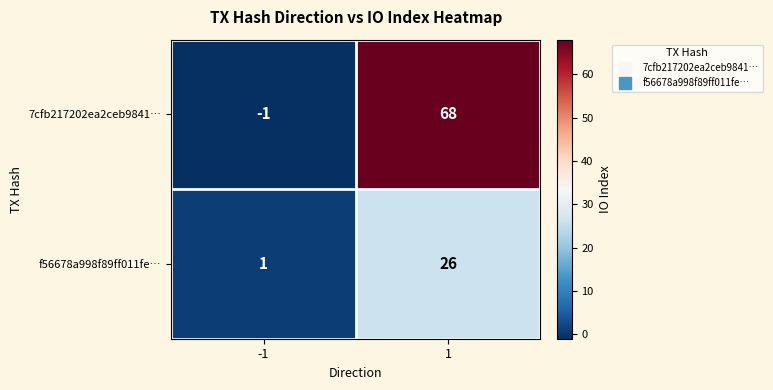

Which series has the largest range (max minus min)?

7cfb217202ea2ceb9841…